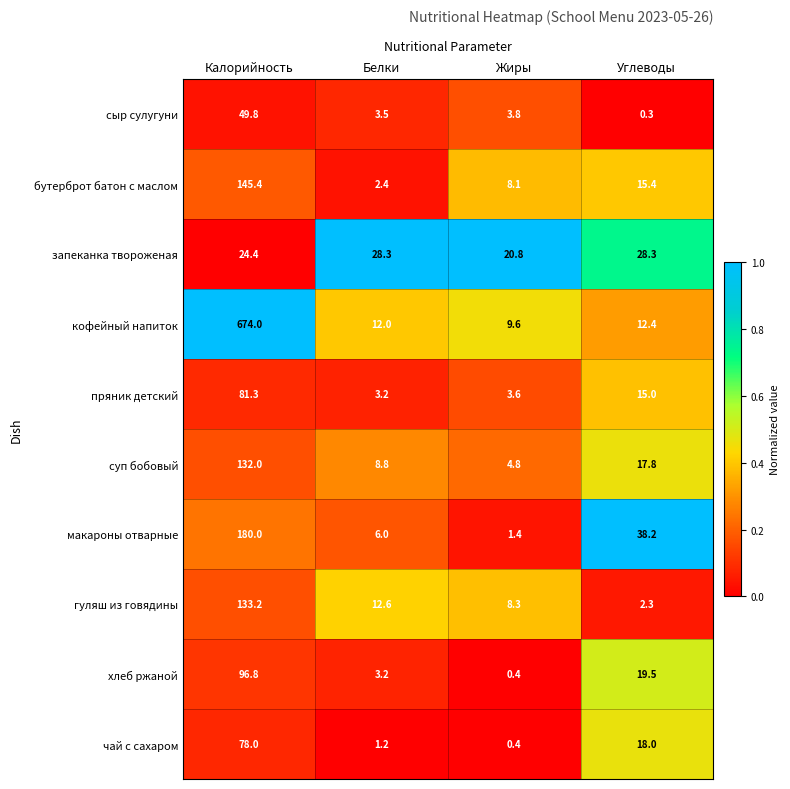

What is the difference between the maximum and minimum values in the чай с сахаром series?

77.6